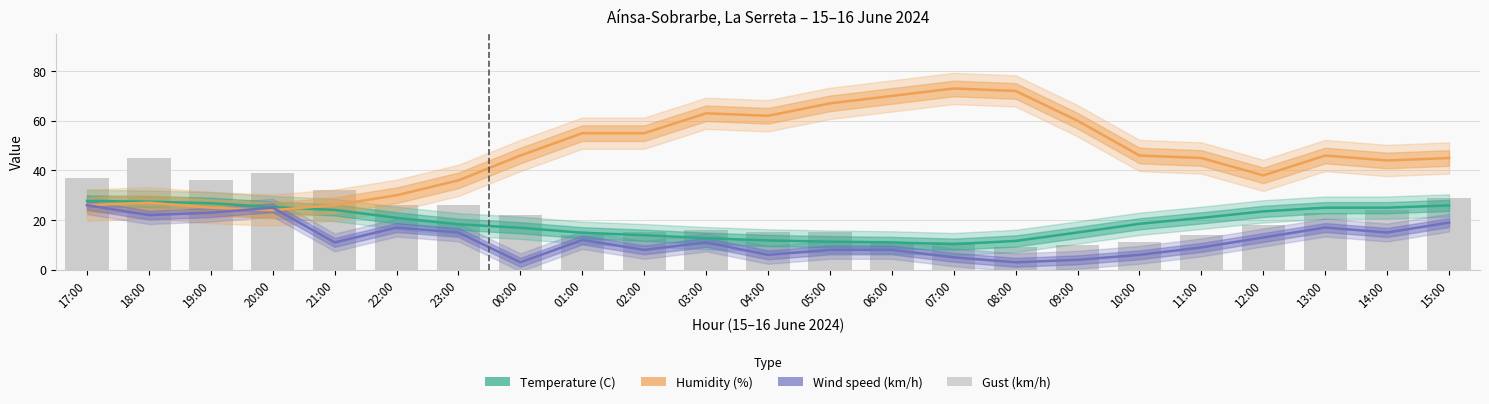

Is it true that Temperature (C) equals 37.2 at 21:00?

False